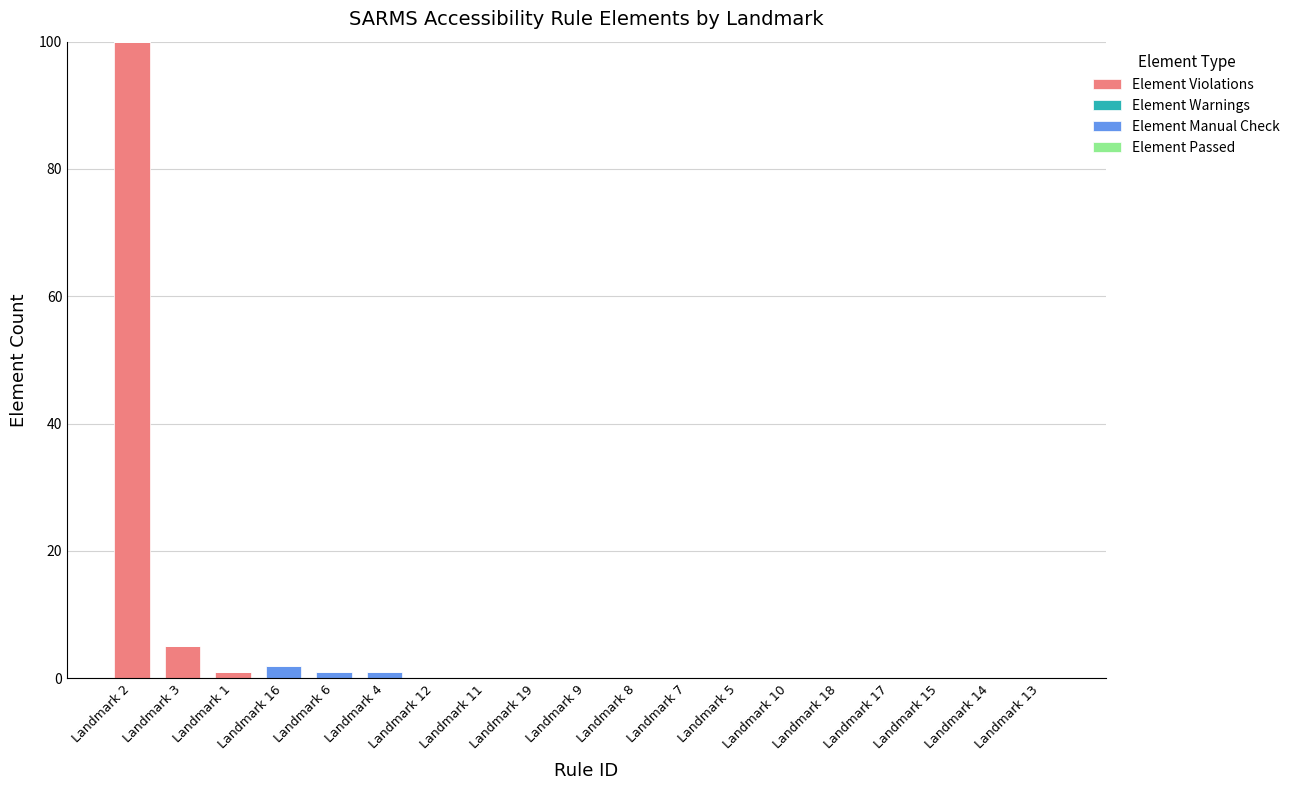

Does the chart contain stacked bars?

Yes